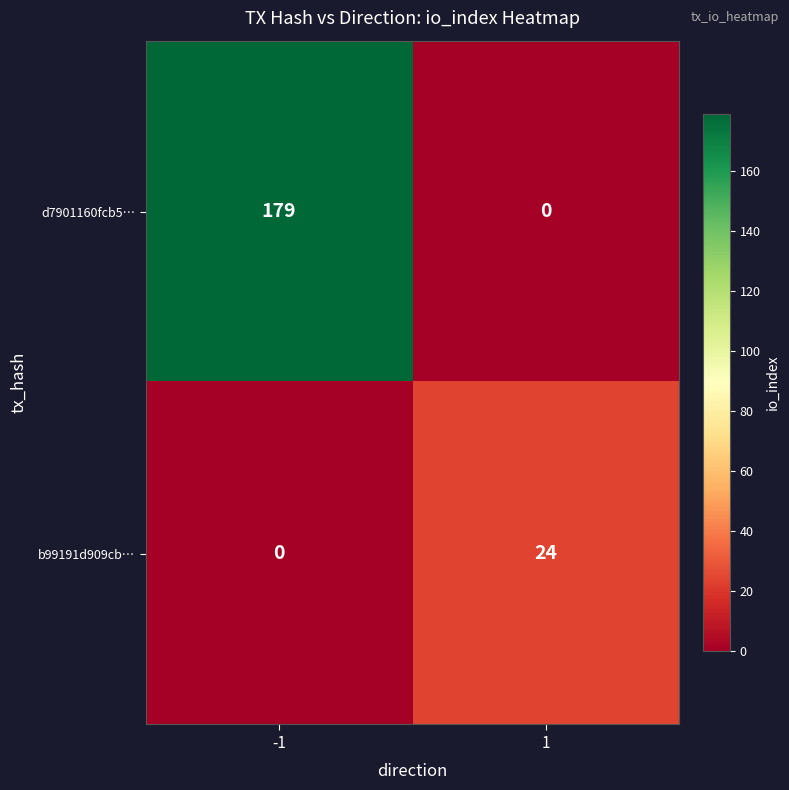

The d7901160fcb5… series shows 37 at -1. True or false?

False